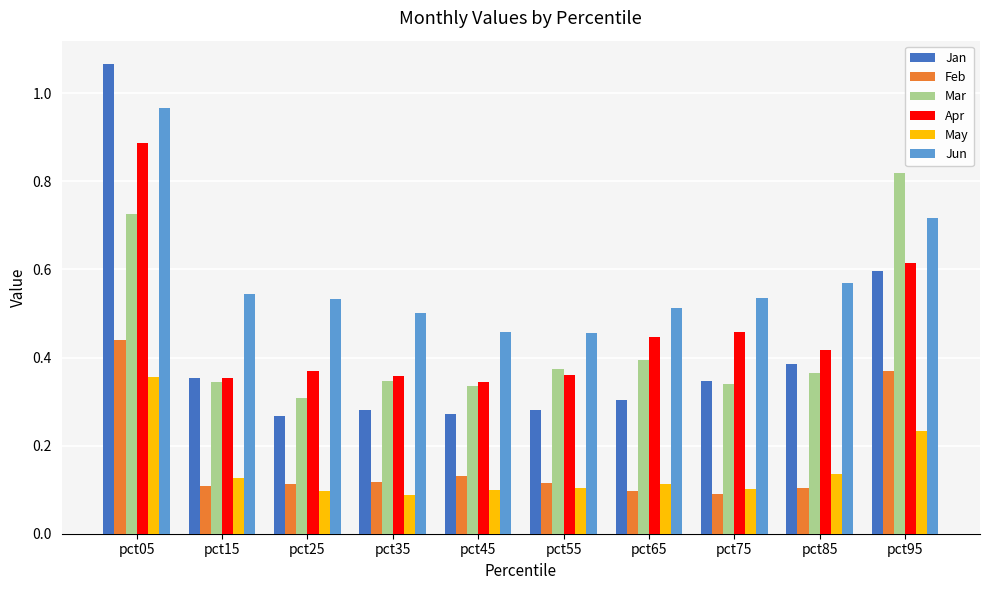

Does the chart contain any negative values?

No